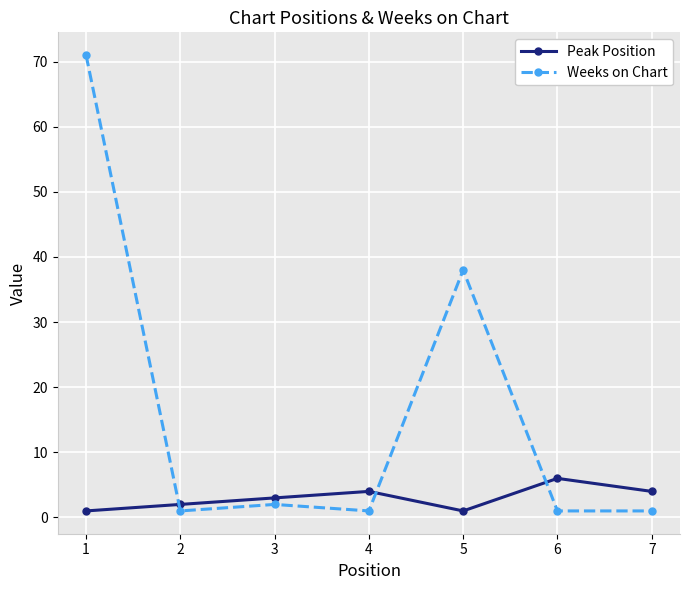

True or false: Weeks on Chart has more than 0 interior local peaks.

True